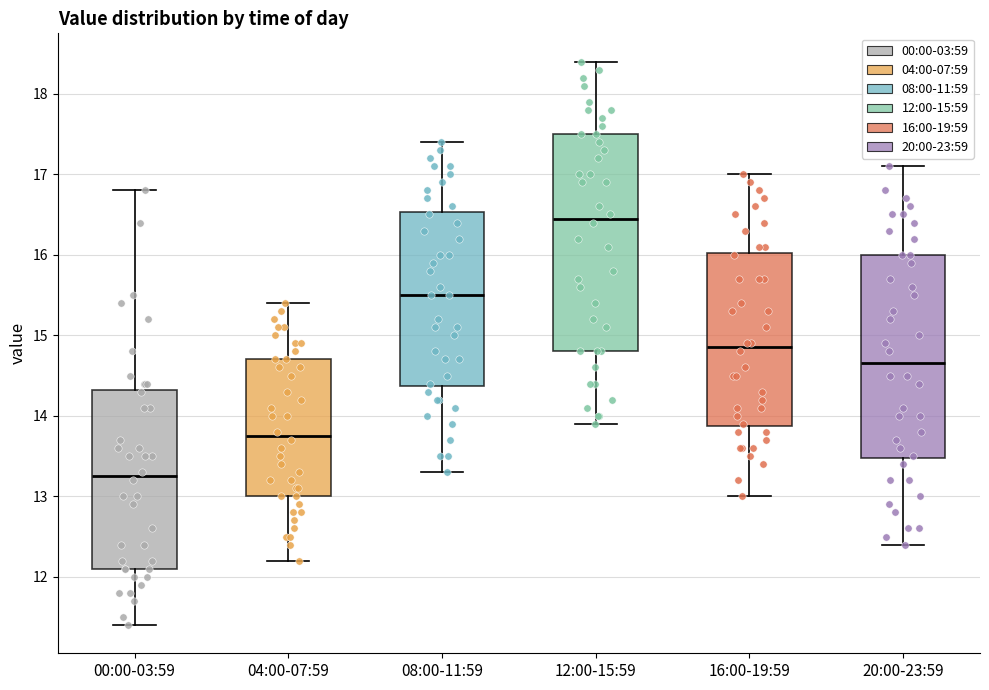

Where is the upper edge of the box for 12:00-15:59 on the y-axis? The values are not printed on the chart, so give them approximately, as read against the axis.

17.5